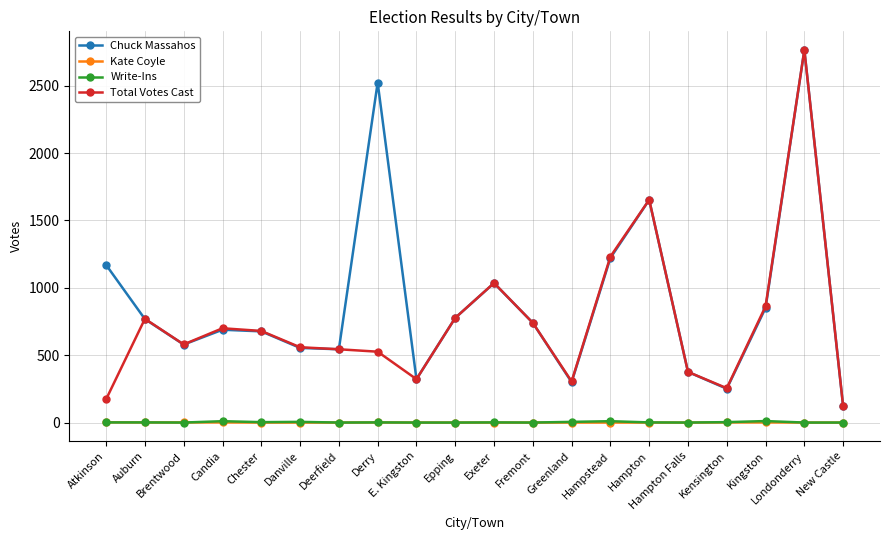

Which category has the highest value across all series?

Londonderry